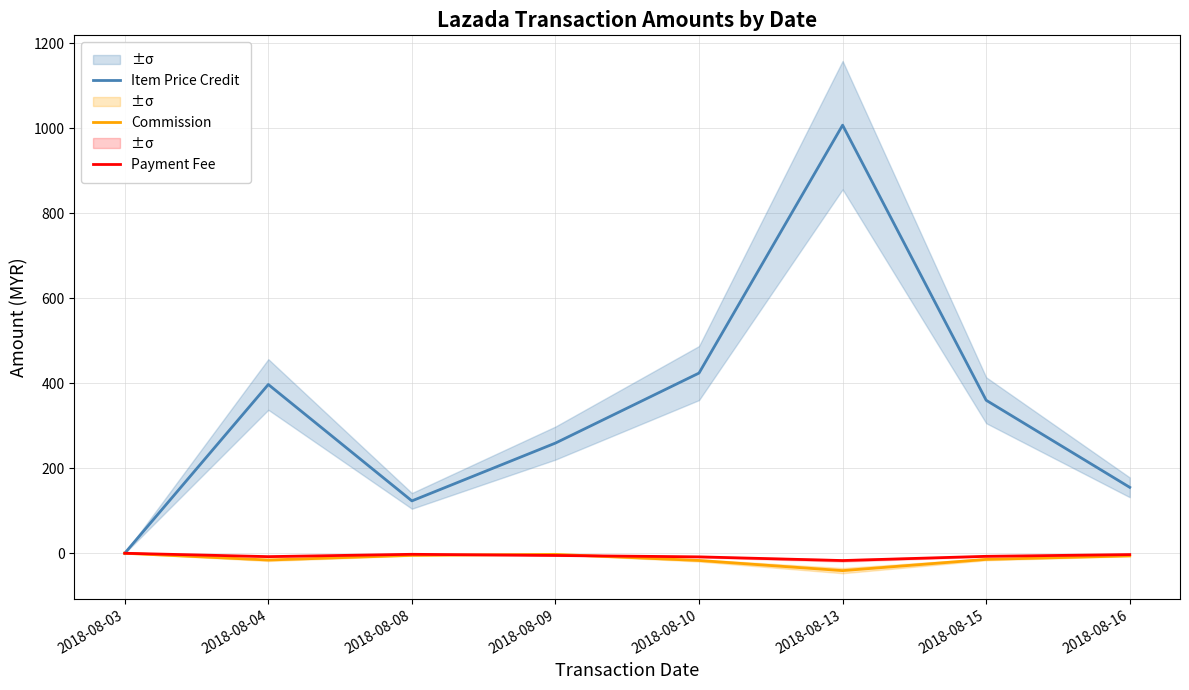

Where is the first local maximum for Item Price Credit?

2018-08-04